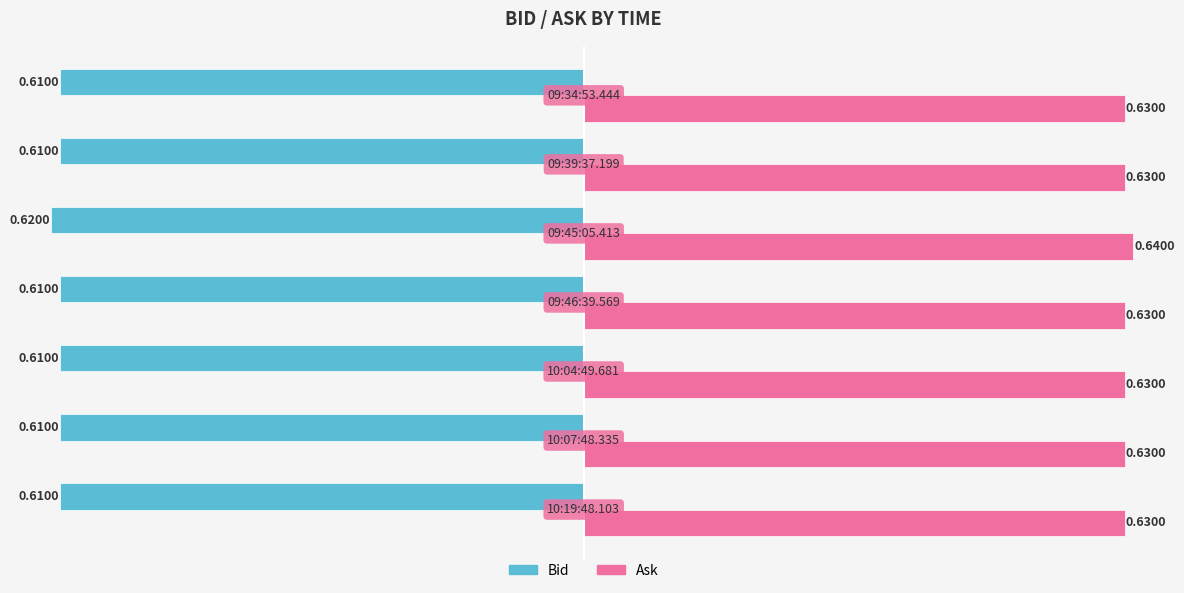

What is the sum of all Ask values?

4.4